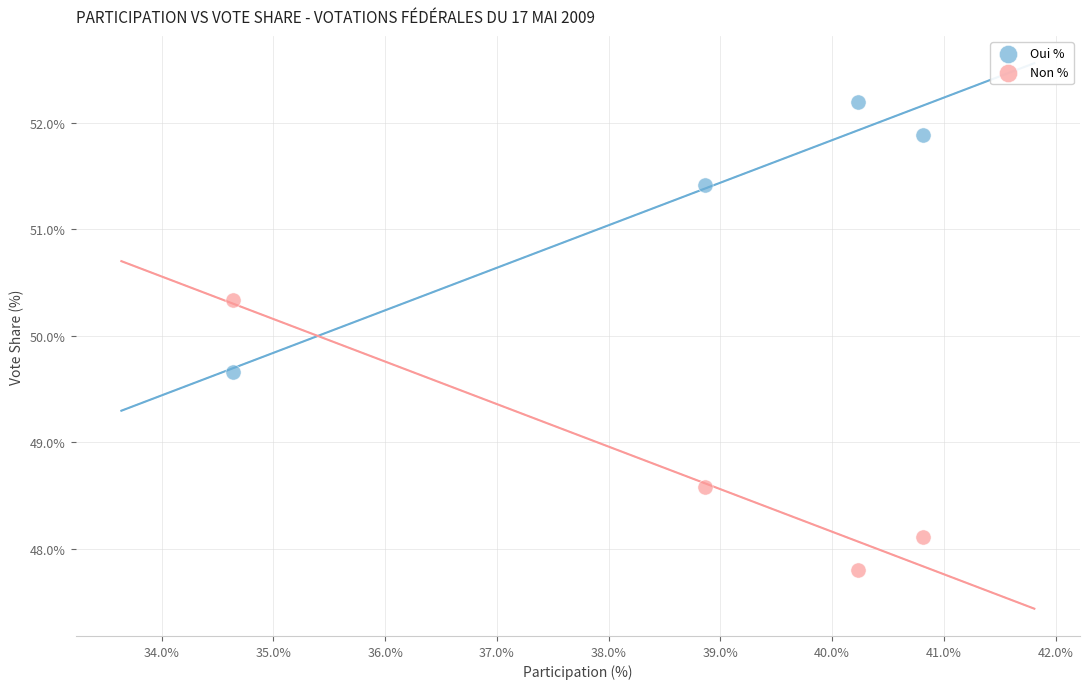

In the Non % series, what Y value is closest to 49?

48.6